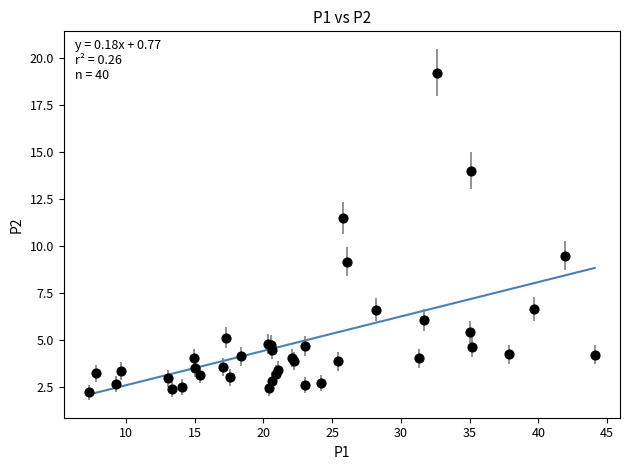

What Y value in the scatter plot is closest to 10?

9.5